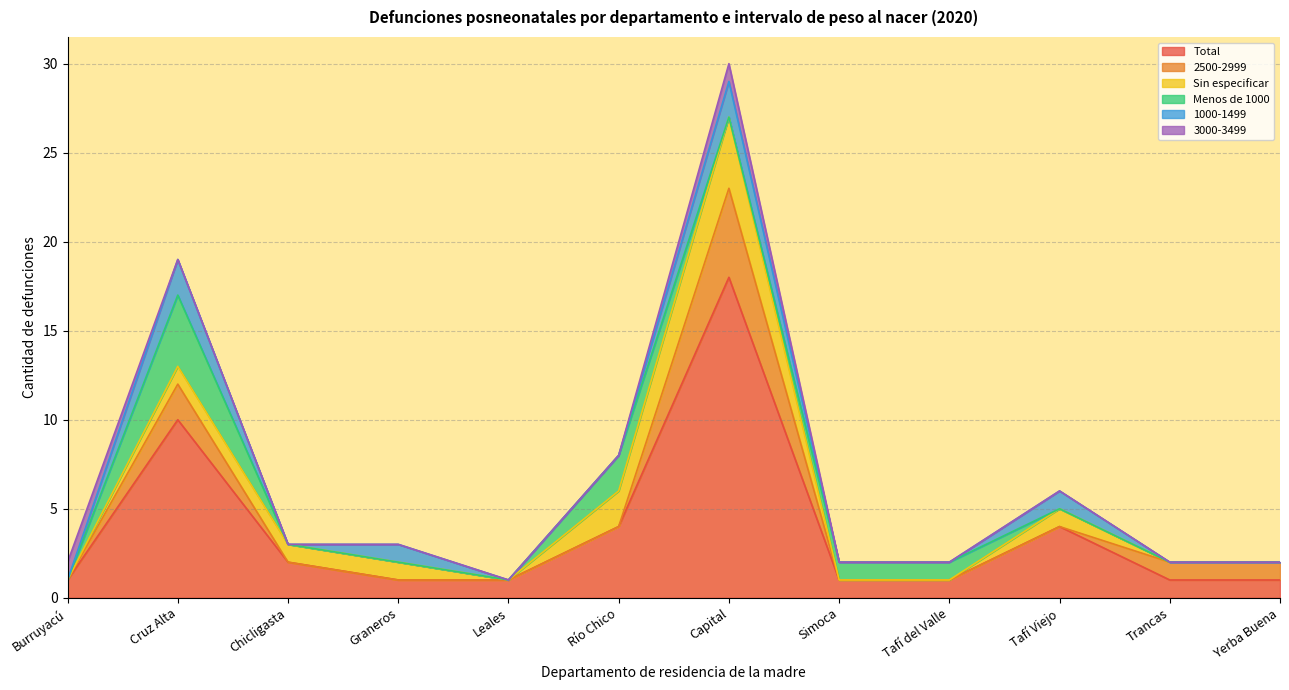

Is it true that Sin especificar equals -1 at Yerba Buena?

False